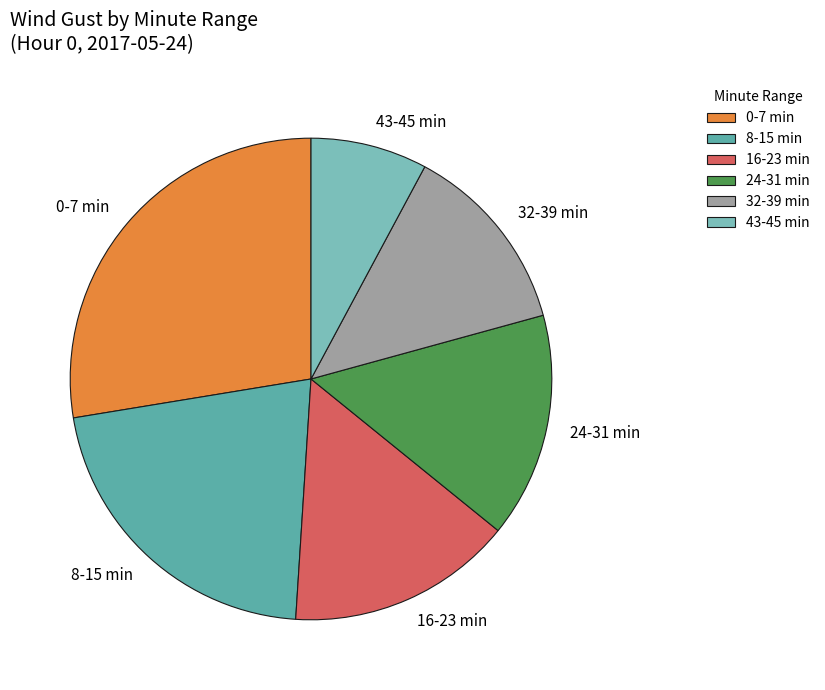

Is the sum of 24-31 min and 43-45 min greater than half?

No